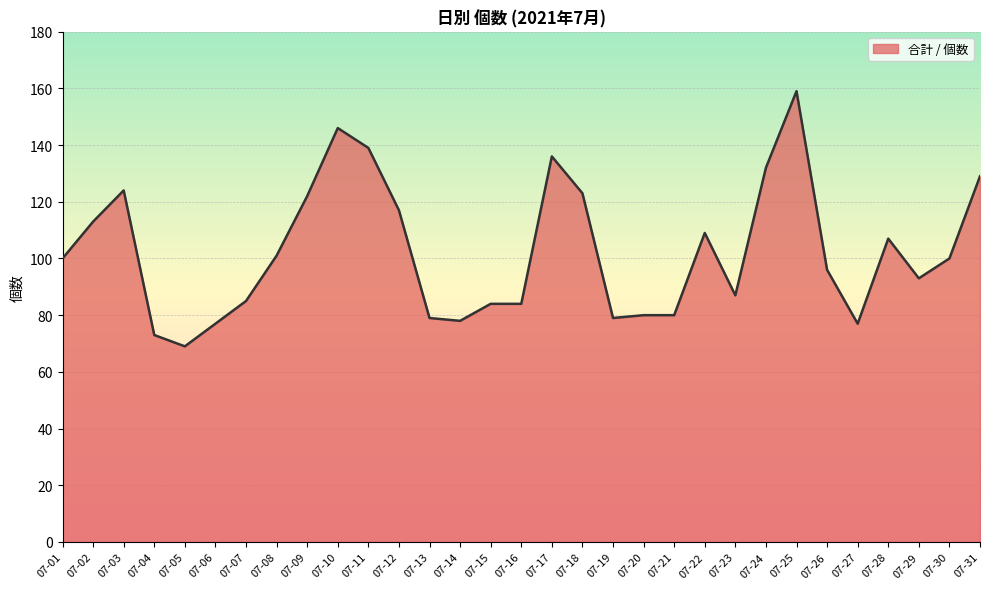

At which category does the chart reach its minimum across all series?

07-05